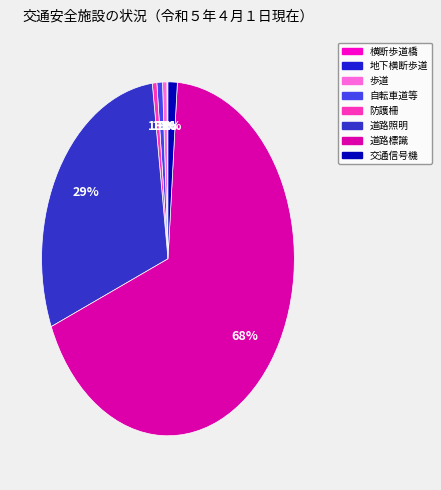

Is it true that 横断歩道橋 is 1% of the pie?

False